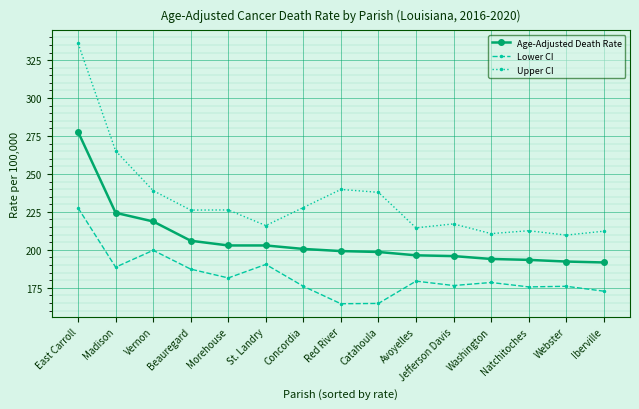

True or false: Lower CI and Upper CI intersect in this chart.

False